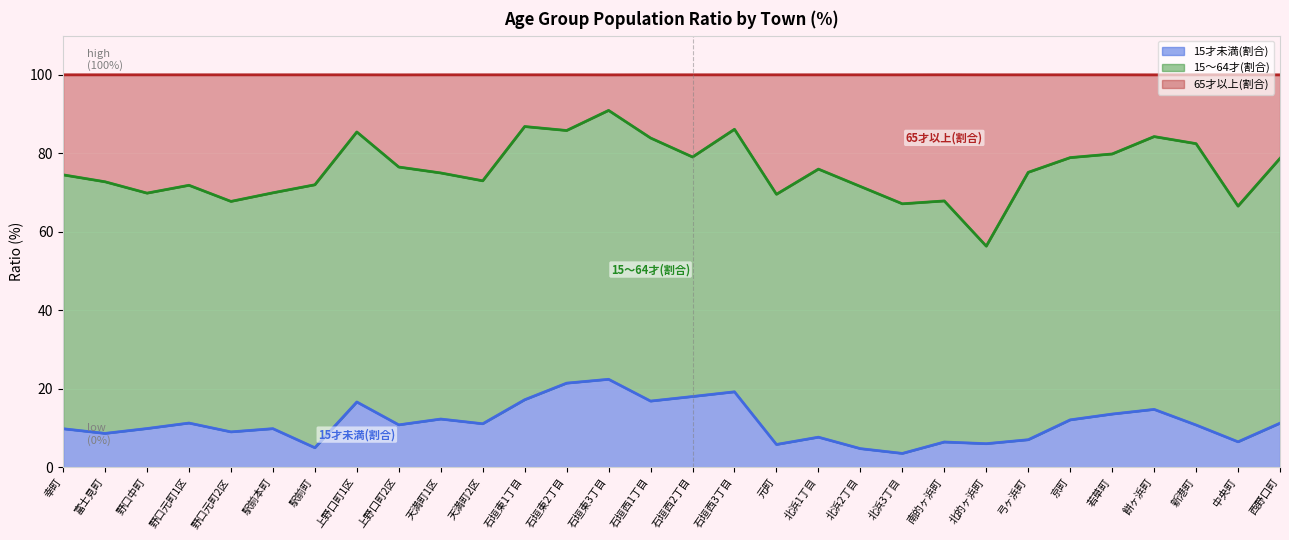

What are all the series names shown in the legend?

15才未満(割合), 15～64才(割合), 65才以上(割合)